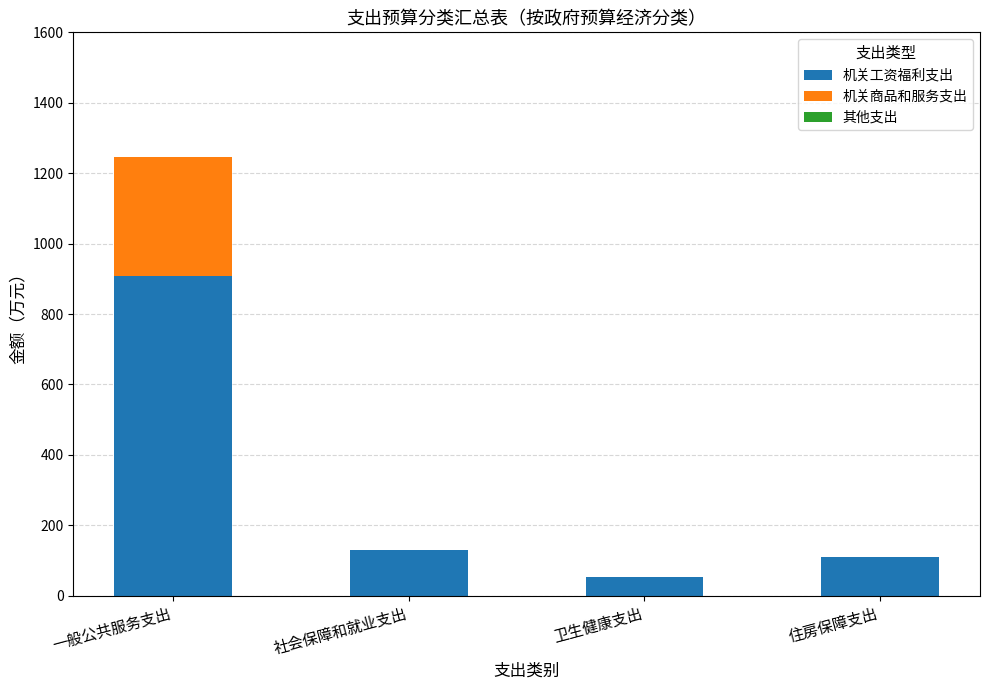

Where does the 机关工资福利支出 series first go above 128?

一般公共服务支出